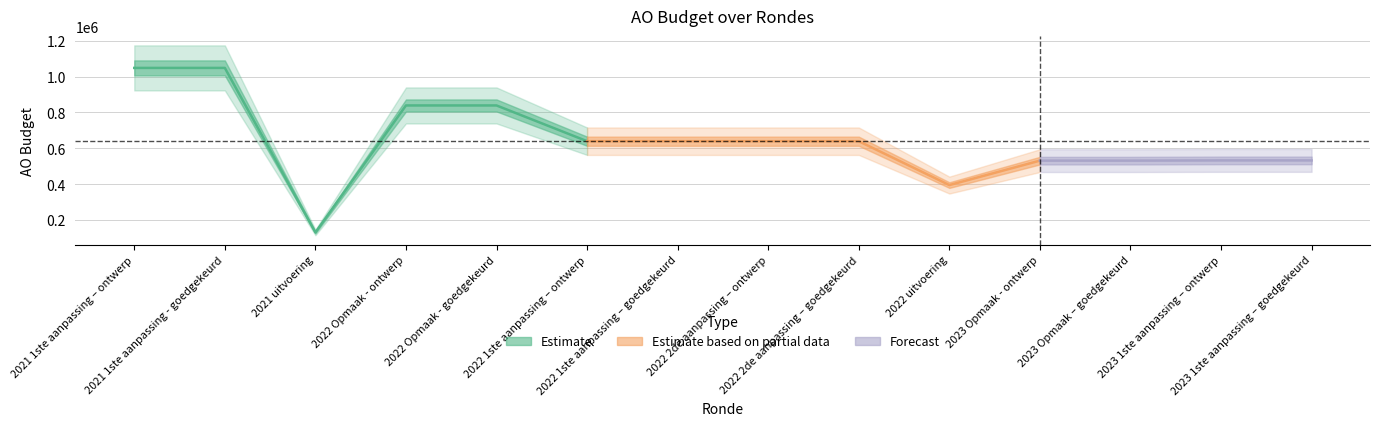

Which has a higher value, 2023 Opmaak - ontwerp or 2022 1ste aanpassing – goedgekeurd?

2022 1ste aanpassing – goedgekeurd